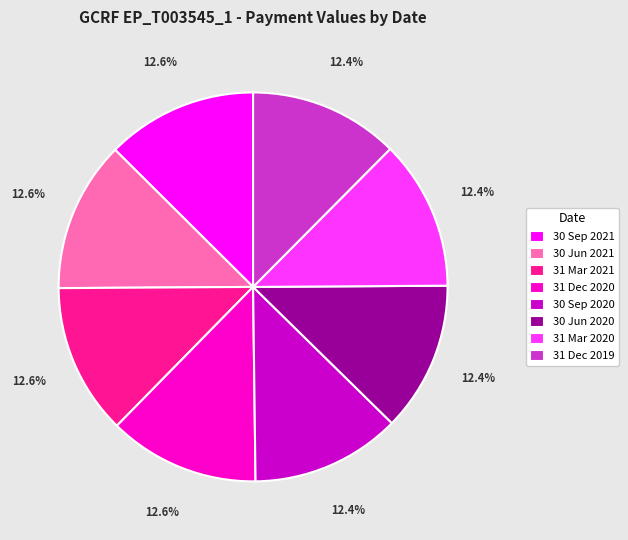

Is there a majority slice in this chart?

No